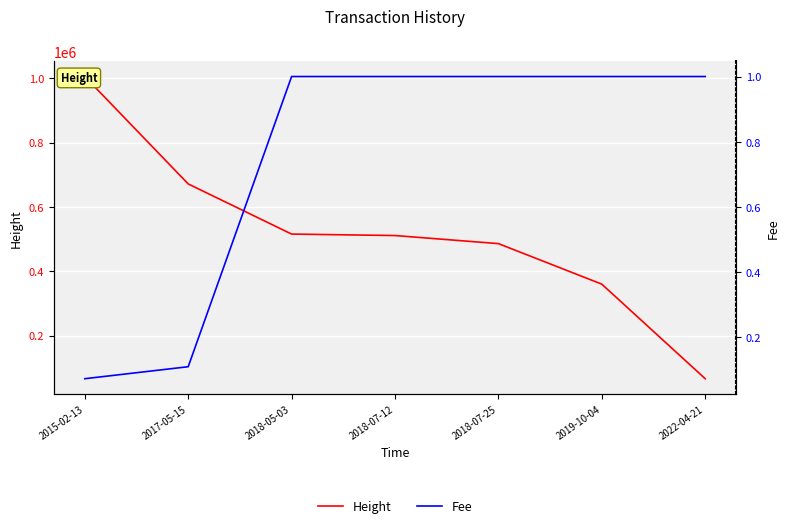

Reading right to left, list all the values displayed in this chart.

Height: 2022-04-21=66426.0	2019-10-04=360316.0	2018-07-25=486250.0	2018-07-12=511349.0	2018-05-03=515921.0	2017-05-15=671802.0	2015-02-13=1005560.0
Fee: 2022-04-21=1.0	2019-10-04=1.0	2018-07-25=1.0	2018-07-12=1.0	2018-05-03=1.0	2017-05-15=0.1	2015-02-13=0.1